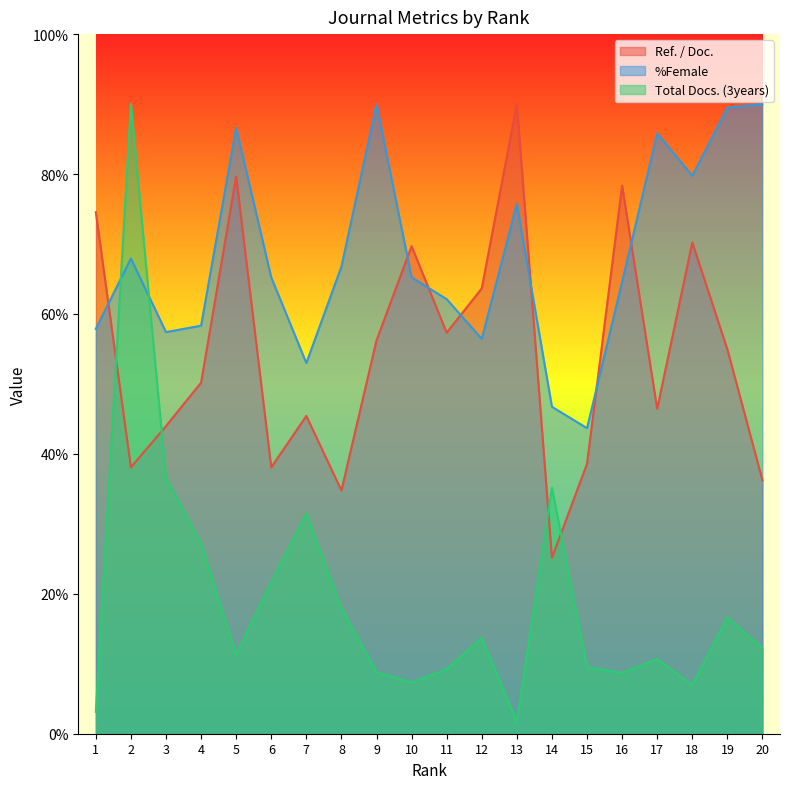

At which label does %Female reach its minimum?

15